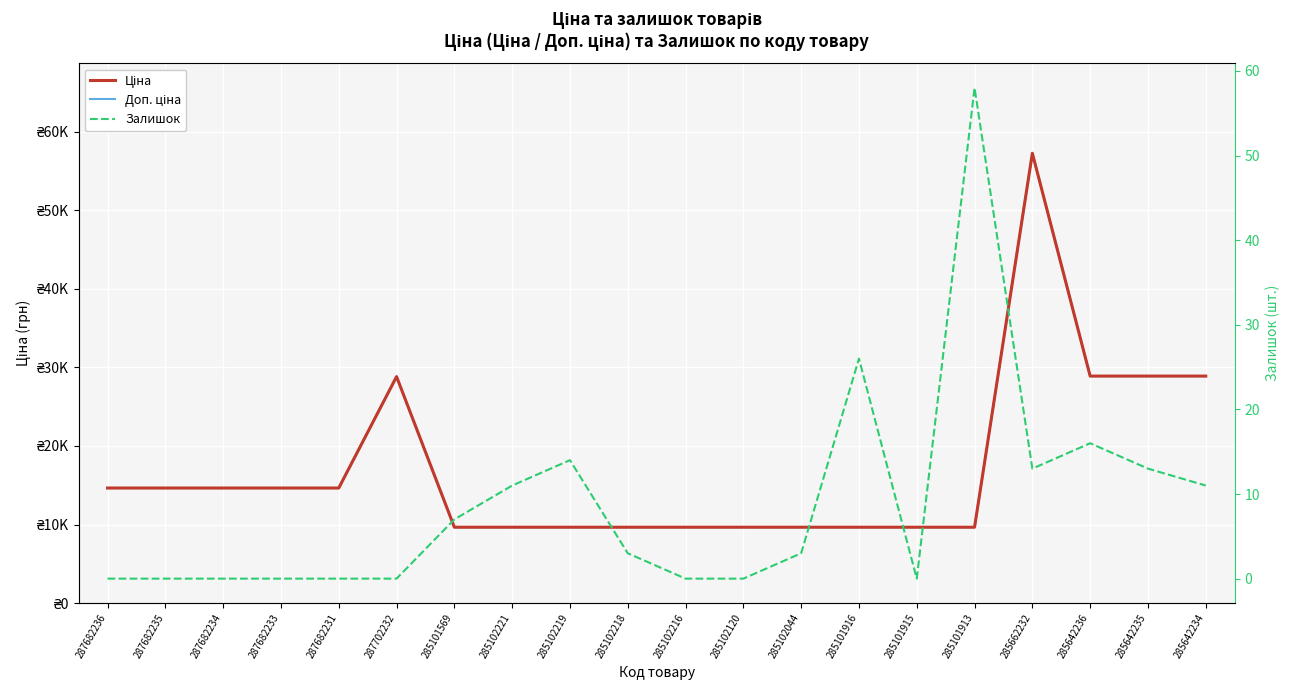

At which category does Залишок reach its first local peak?

285102219